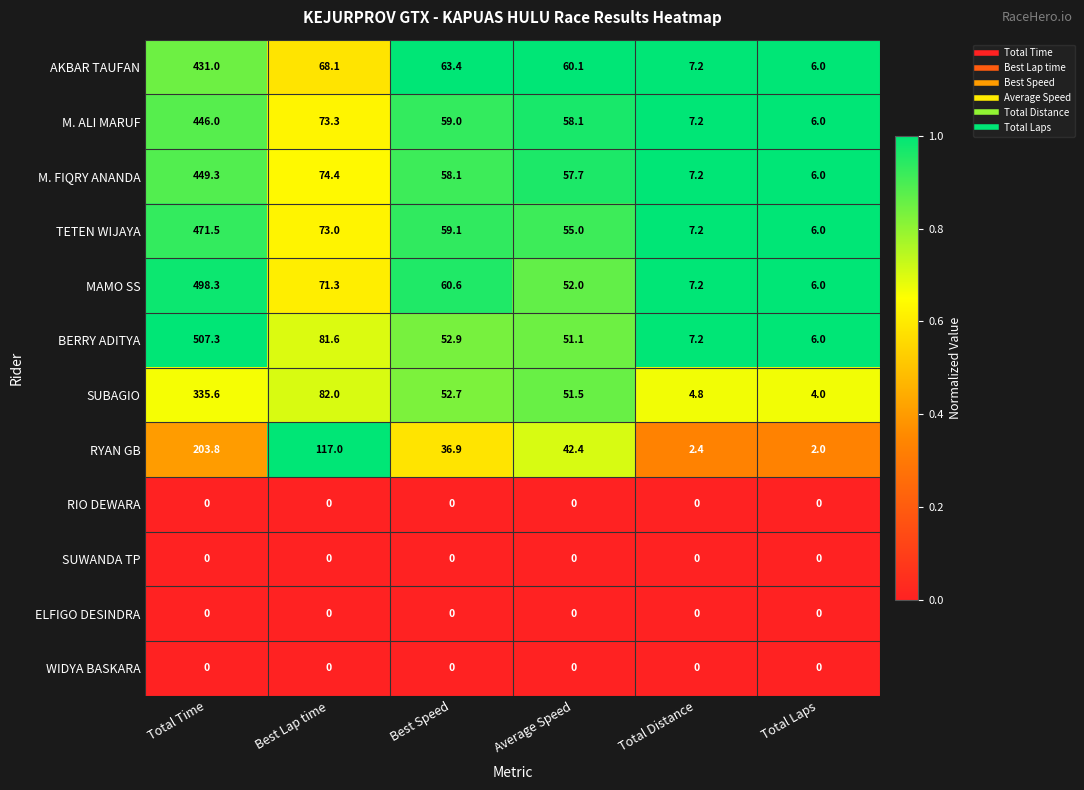

List the labels in order of TETEN WIJAYA value, smallest first.

Total Laps, Total Distance, Average Speed, Best Speed, Best Lap time, Total Time